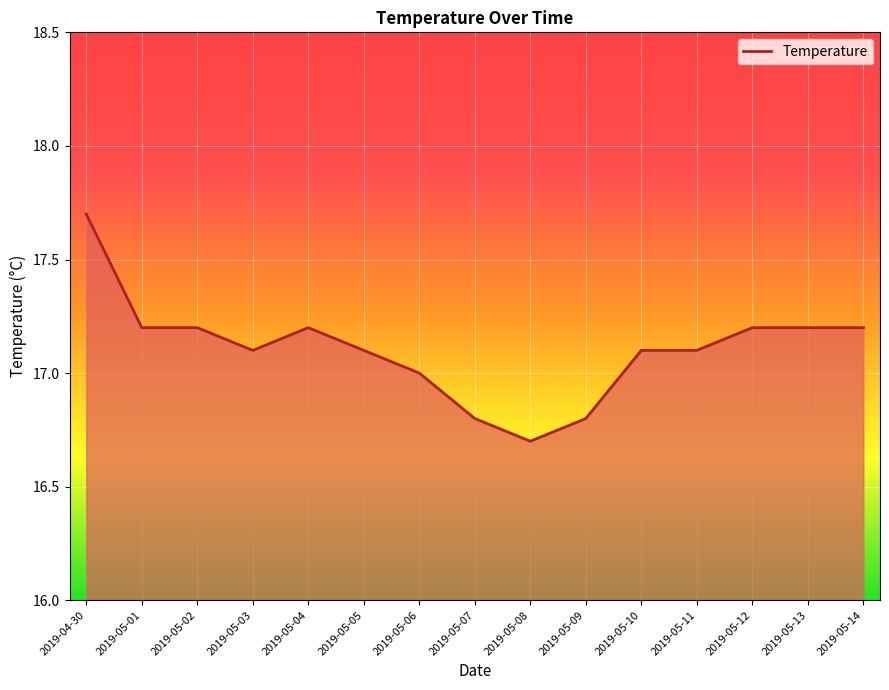

Reading left to right, list all the values displayed in this chart.

17.7	17.2	17.2	17.1	17.2	17.1	17.0	16.8	16.7	16.8	17.1	17.1	17.2	17.2	17.2